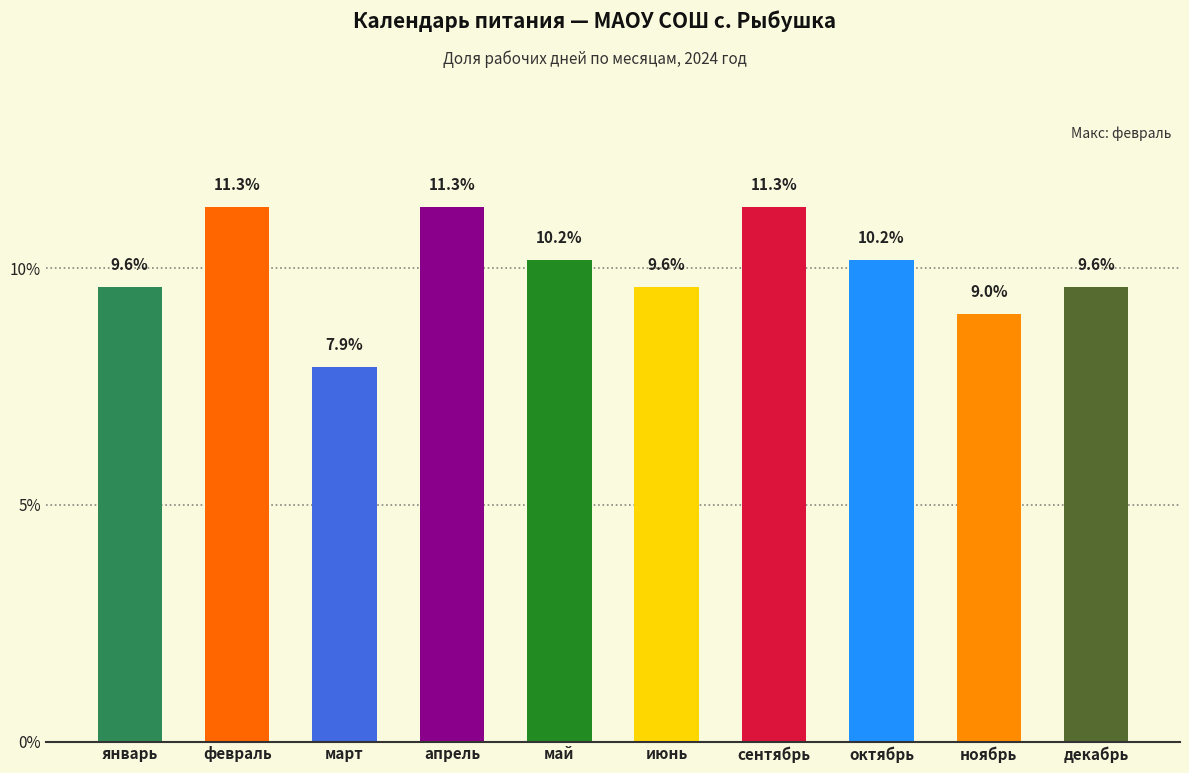

Count the number of data series in this chart.

1